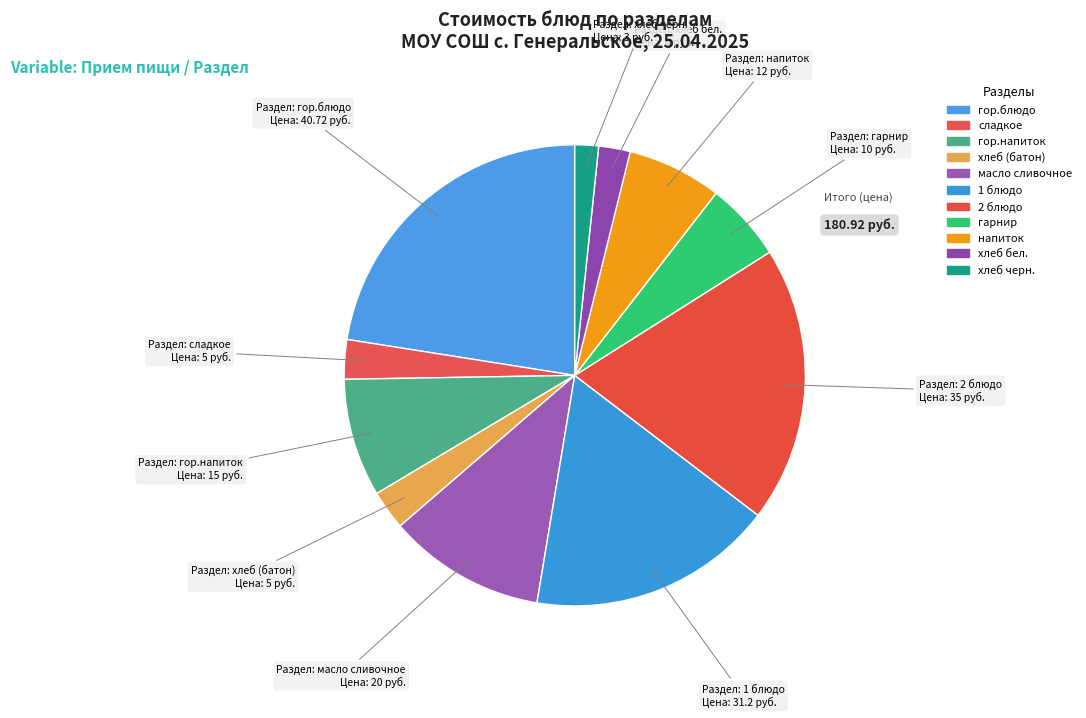

Count the number of slices in the pie.

11